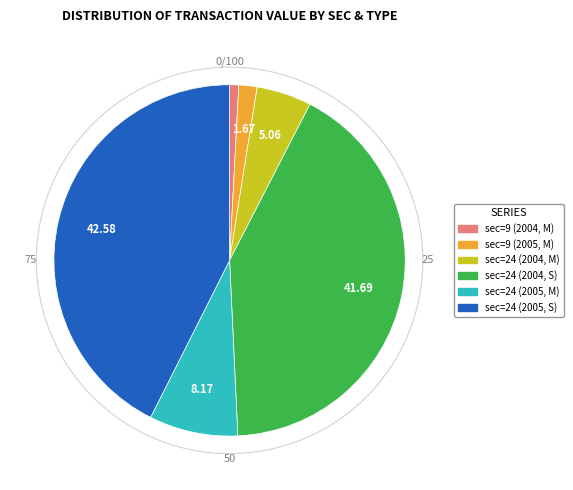

Rank the categories by value from lowest to highest.

sec=9 (2004, M), sec=9 (2005, M), sec=24 (2004, M), sec=24 (2005, M), sec=24 (2004, S), sec=24 (2005, S)